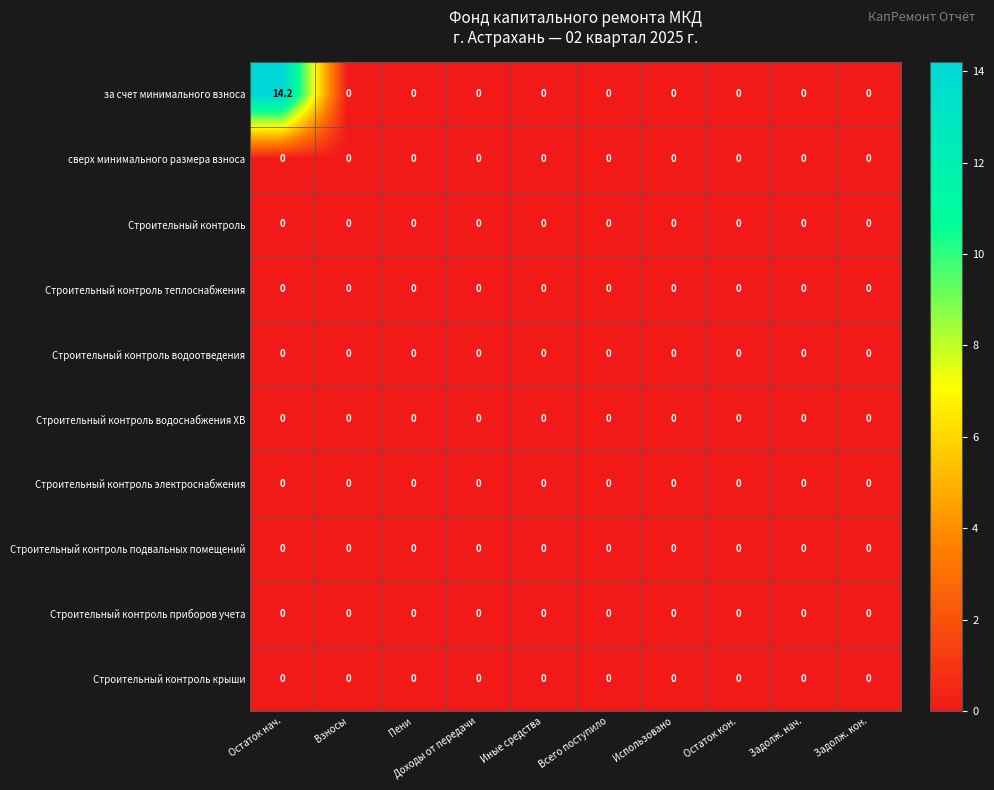

True or false: Строительный контроль водоснабжения ХВ has a value of 0.0 at Задолж. кон..

True